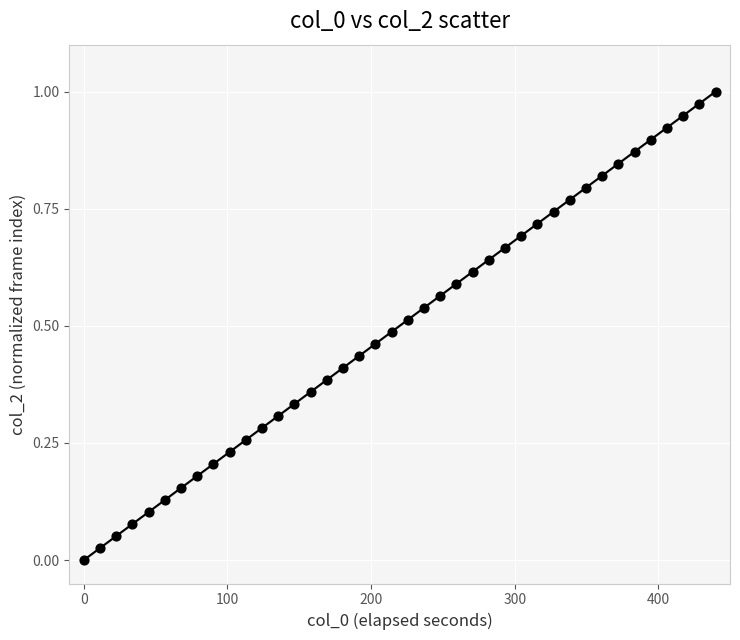

What is the range of X values (max minus min)?

439.9